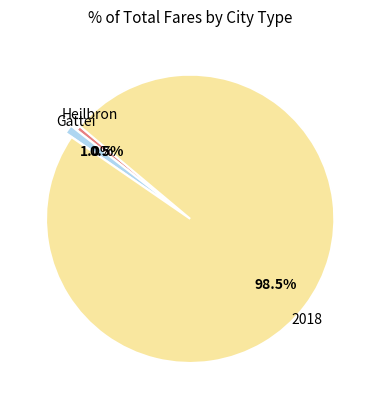

Is there a majority slice in this chart?

Yes